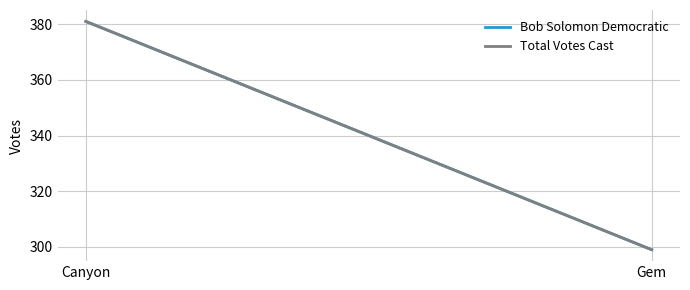

What are all the series names shown in the legend?

Bob Solomon Democratic, Total Votes Cast